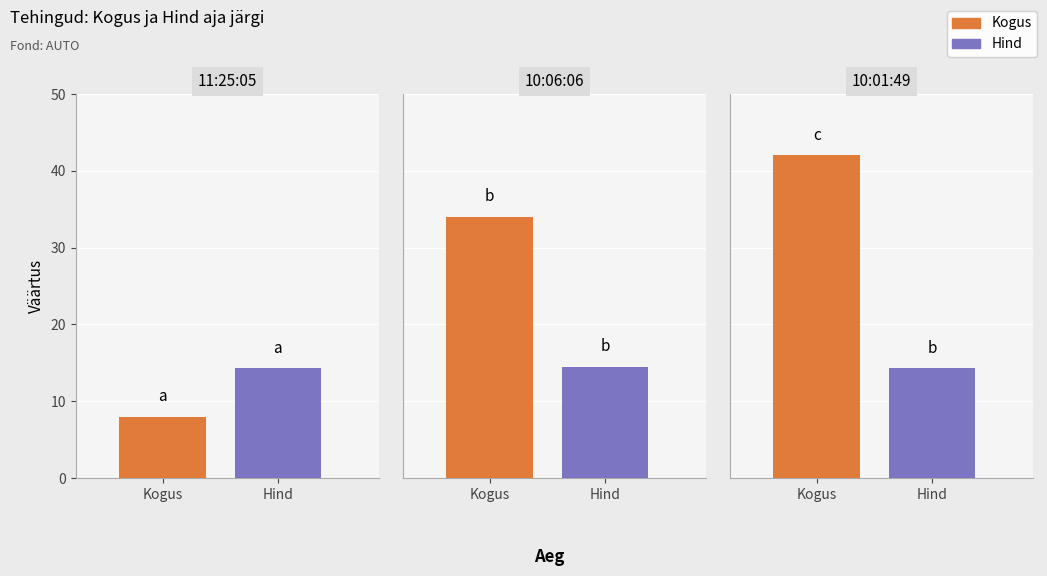

How many groups of bars are there?

3